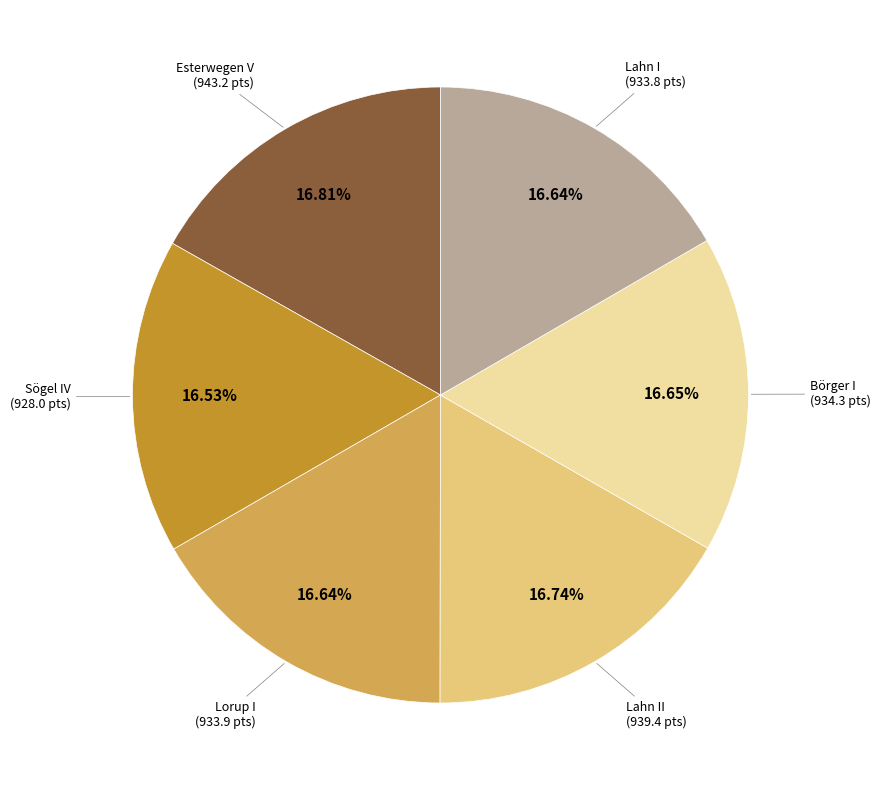

Is there any slice that represents more than half of the pie?

No